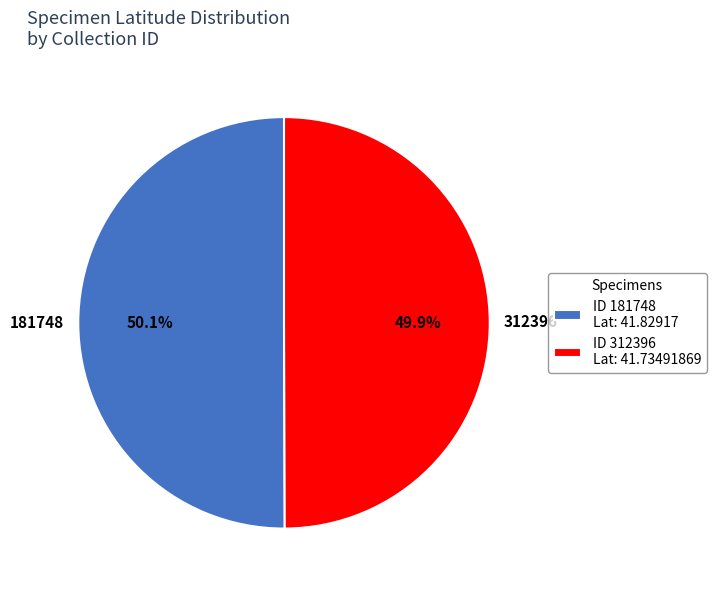

Is there any slice that represents more than half of the pie?

Yes